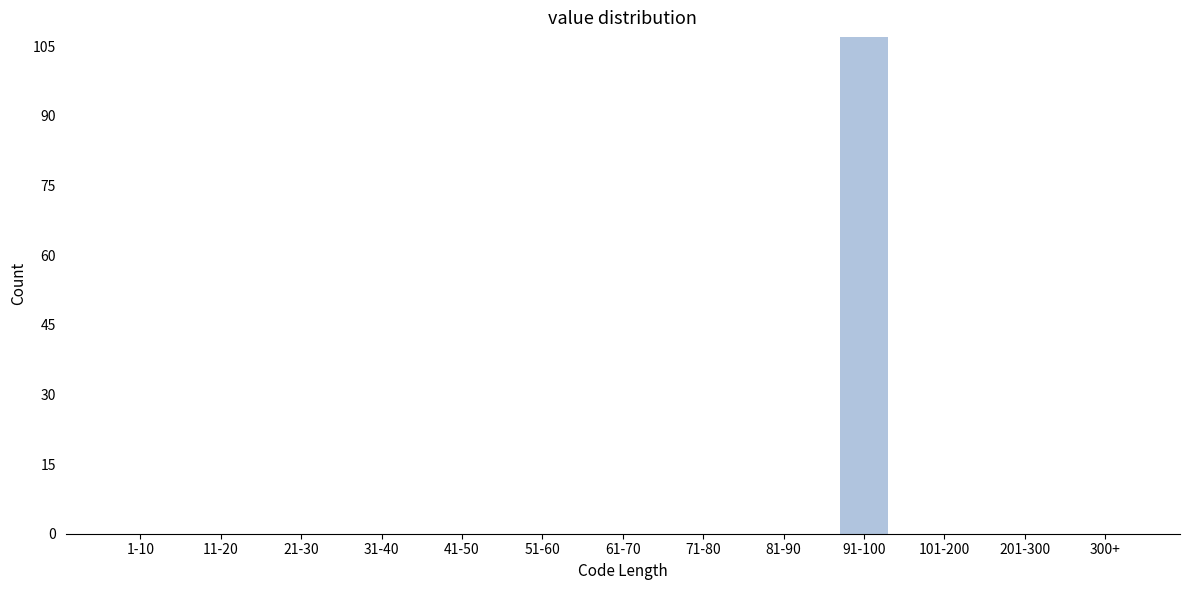

Reading right to left, list all the values displayed in this chart.

300+=0	201-300=0	101-200=0	91-100=107	81-90=0	71-80=0	61-70=0	51-60=0	41-50=0	31-40=0	21-30=0	11-20=0	1-10=0